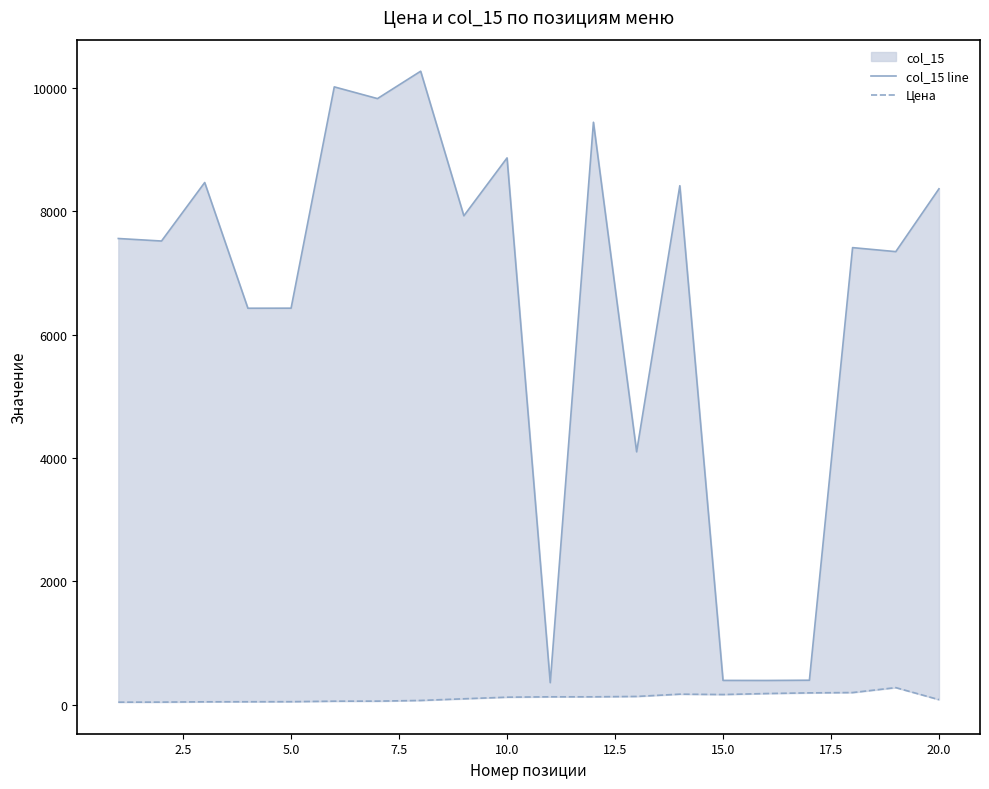

Rank the series by their maximum value, from lowest to highest.

Цена, col_15 line